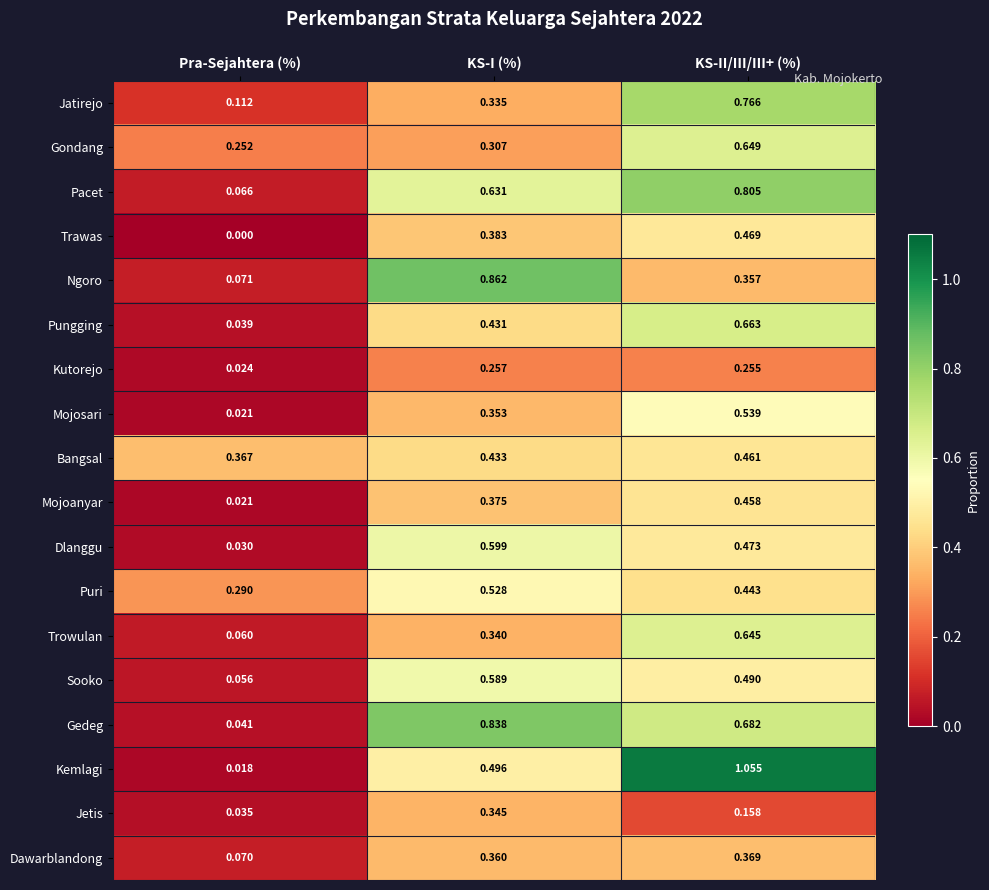

Which series has the largest range (max minus min)?

Kemlagi